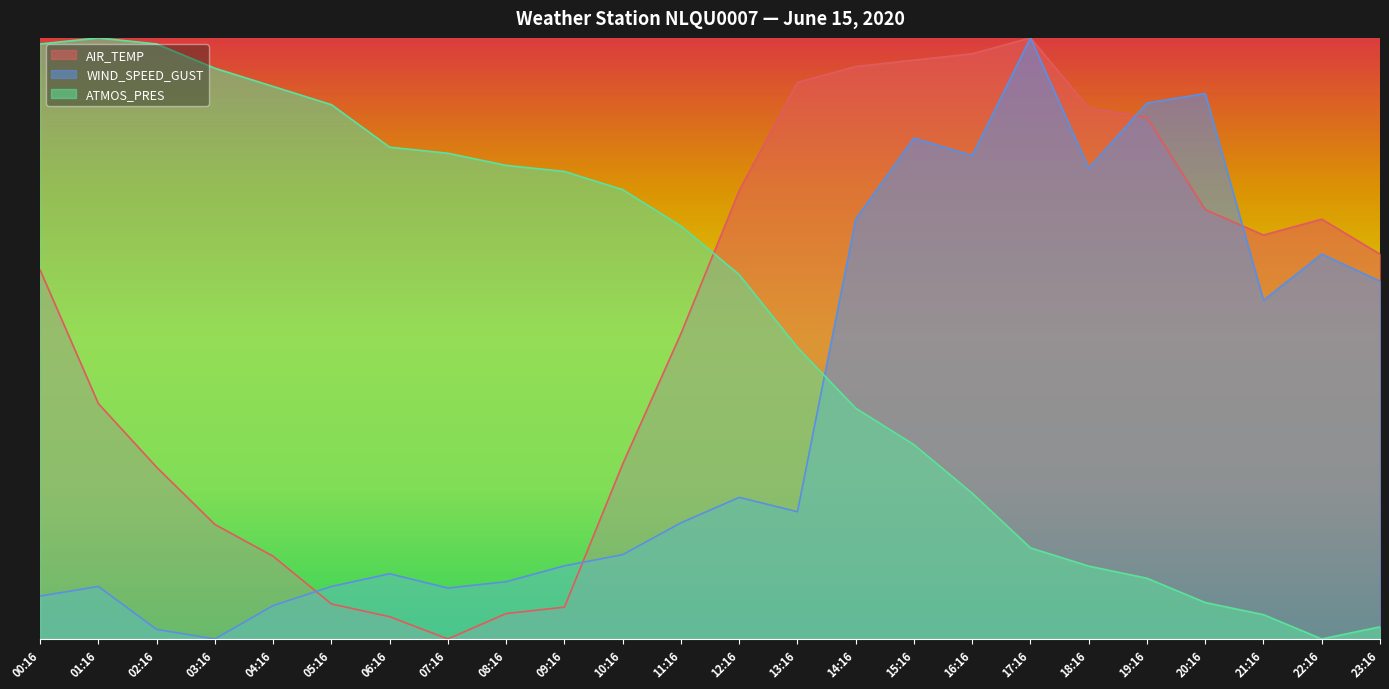

Where is the first local maximum for WIND_SPEED_GUST?

01:16